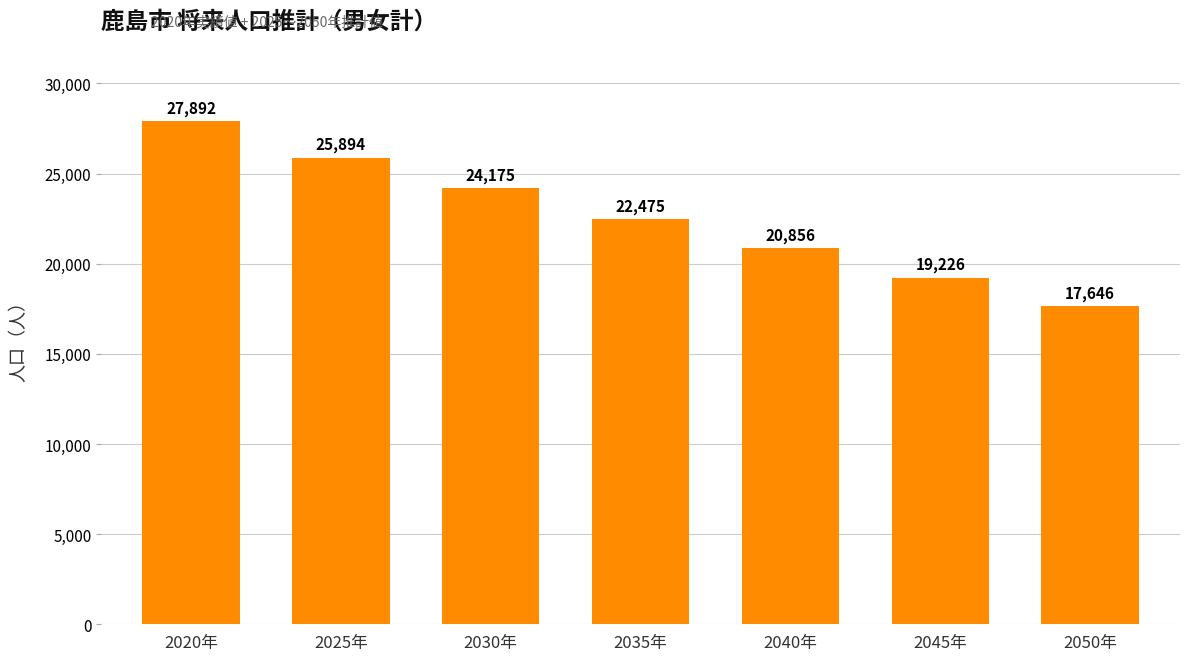

Reading left to right, extract all data points from this chart.

2020年=27892	2025年=25894	2030年=24175	2035年=22475	2040年=20856	2045年=19226	2050年=17646